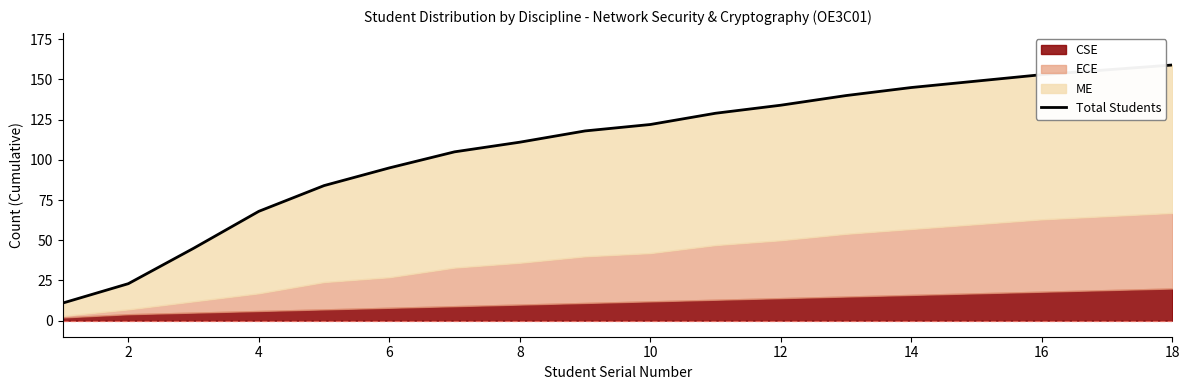

What is the maximum value shown in the chart?

159